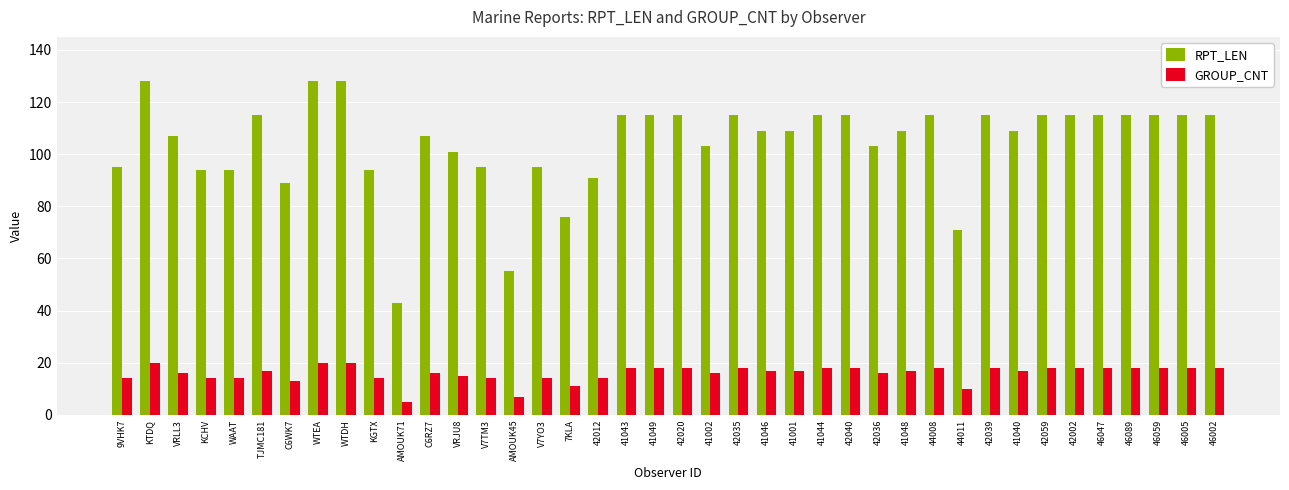

The RPT_LEN series shows 152 at KGTX. True or false?

False